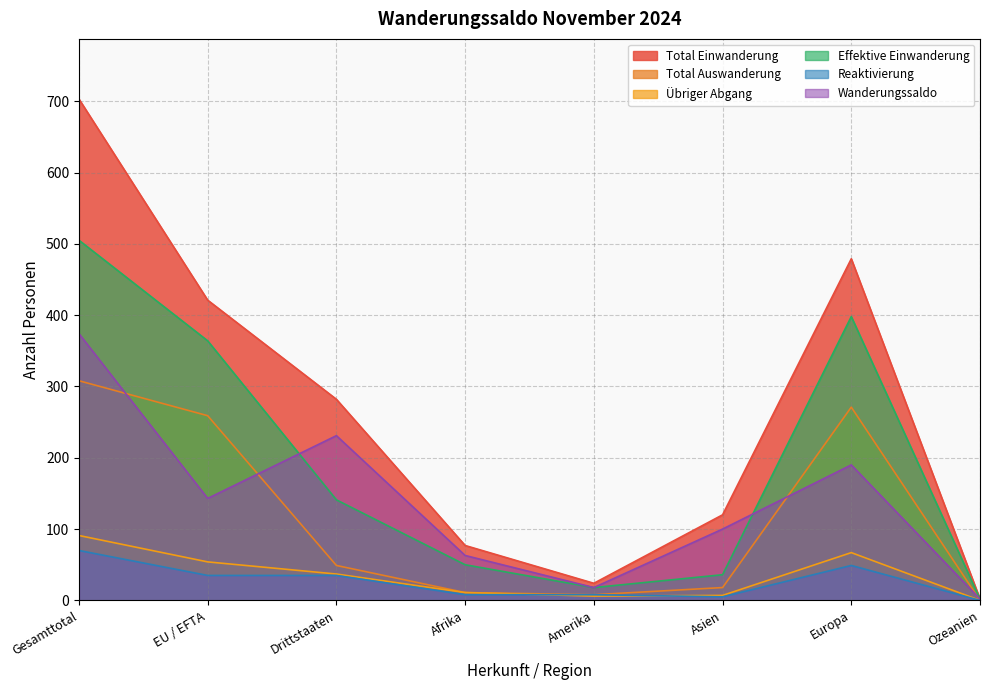

Reading right to left, extract all data points from this chart.

Total Einwanderung: Ozeanien=2	Europa=479	Asien=120	Amerika=24	Afrika=77	Drittstaaten=282	EU / EFTA=421	Gesamttotal=703
Total Auswanderung: Ozeanien=0	Europa=271	Asien=18	Amerika=8	Afrika=11	Drittstaaten=49	EU / EFTA=259	Gesamttotal=308
Übriger Abgang: Ozeanien=0	Europa=67	Asien=7	Amerika=6	Afrika=11	Drittstaaten=37	EU / EFTA=54	Gesamttotal=91
Effektive Einwanderung: Ozeanien=2	Europa=398	Asien=36	Amerika=18	Afrika=50	Drittstaaten=141	EU / EFTA=364	Gesamttotal=505
Reaktivierung: Ozeanien=0	Europa=49	Asien=5	Amerika=8	Afrika=8	Drittstaaten=35	EU / EFTA=35	Gesamttotal=70
Wanderungssaldo: Ozeanien=2	Europa=190	Asien=100	Amerika=18	Afrika=63	Drittstaaten=231	EU / EFTA=143	Gesamttotal=374